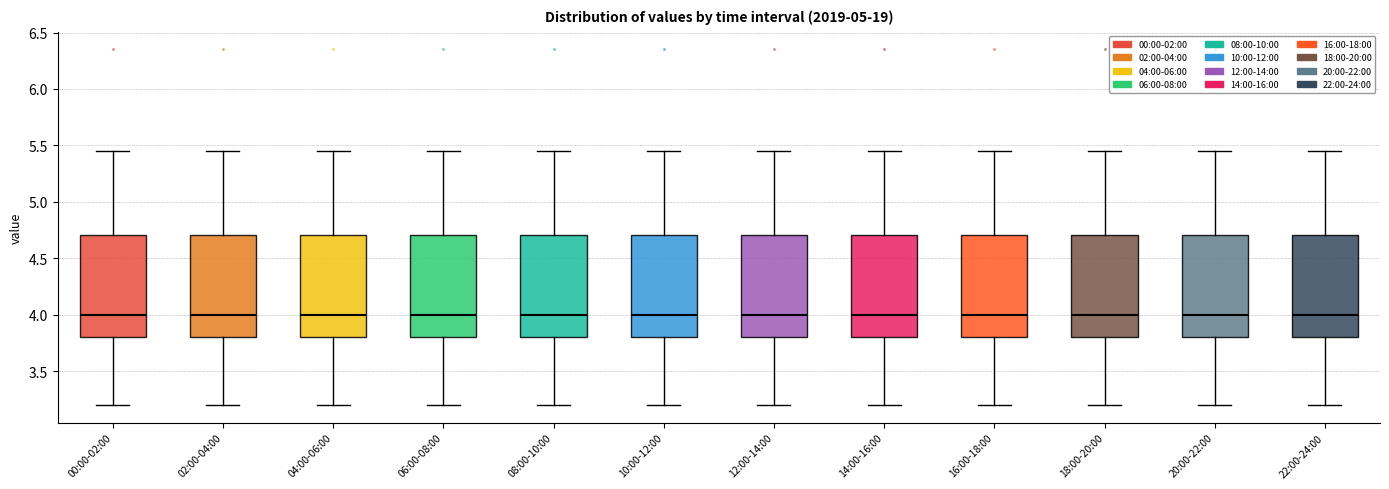

Reading left to right, read every box against the y-axis: the position of its median line, the range the box covers, and the ends of its whiskers. The values are not printed on the chart, so give them approximately, as read against the axis.

00:00-02:00: median 4.00, box 3.80 to 4.70, whiskers 3.20 to 5.45
02:00-04:00: median 4.00, box 3.80 to 4.70, whiskers 3.20 to 5.45
04:00-06:00: median 4.00, box 3.80 to 4.70, whiskers 3.20 to 5.45
06:00-08:00: median 4.00, box 3.80 to 4.70, whiskers 3.20 to 5.45
08:00-10:00: median 4.00, box 3.80 to 4.70, whiskers 3.20 to 5.45
10:00-12:00: median 4.00, box 3.80 to 4.70, whiskers 3.20 to 5.45
12:00-14:00: median 4.00, box 3.80 to 4.70, whiskers 3.20 to 5.45
14:00-16:00: median 4.00, box 3.80 to 4.70, whiskers 3.20 to 5.45
16:00-18:00: median 4.00, box 3.80 to 4.70, whiskers 3.20 to 5.45
18:00-20:00: median 4.00, box 3.80 to 4.70, whiskers 3.20 to 5.45
20:00-22:00: median 4.00, box 3.80 to 4.70, whiskers 3.20 to 5.45
22:00-24:00: median 4.00, box 3.80 to 4.70, whiskers 3.20 to 5.45